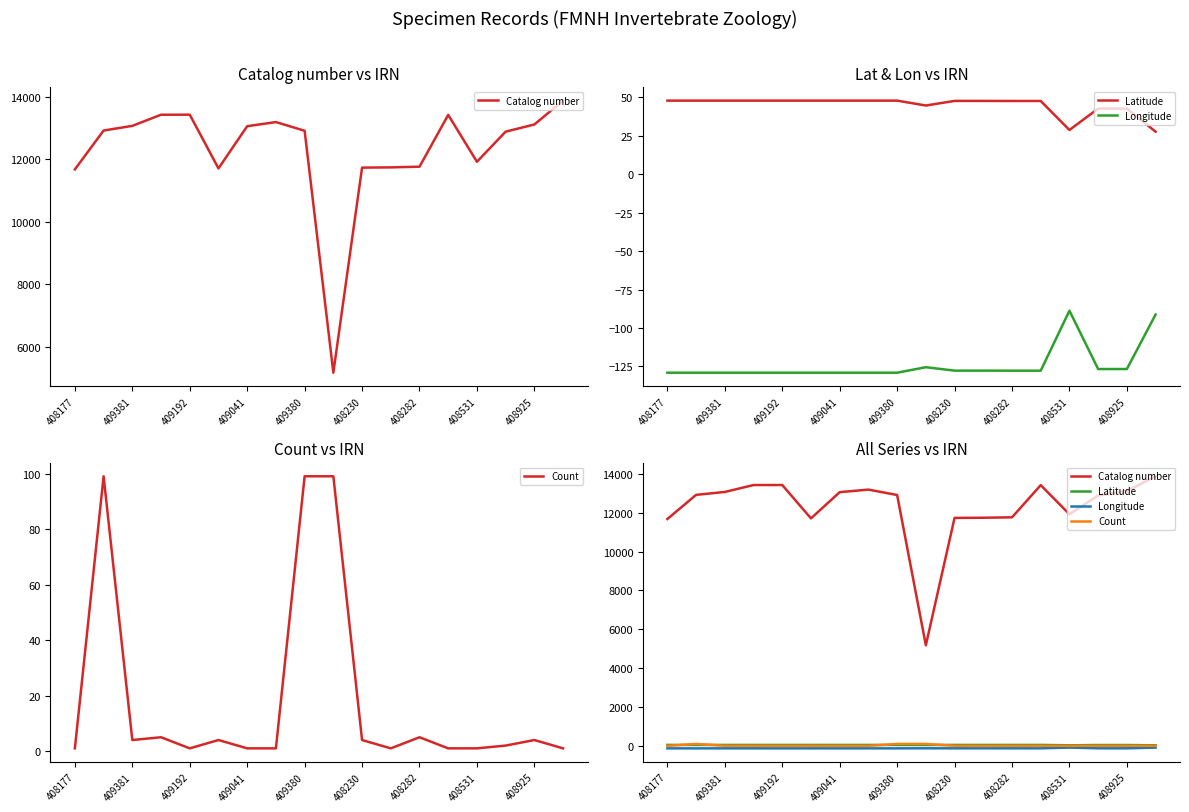

What is the value of the Catalog number point at the 15th from the left?

11926.0